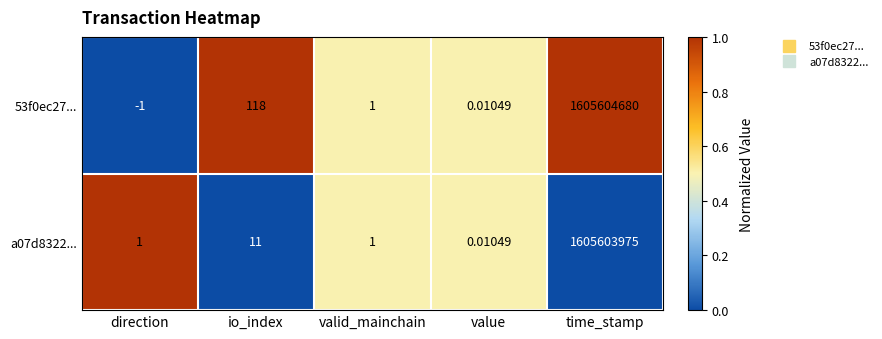

At which label is a07d8322... closest to 802801987?

io_index